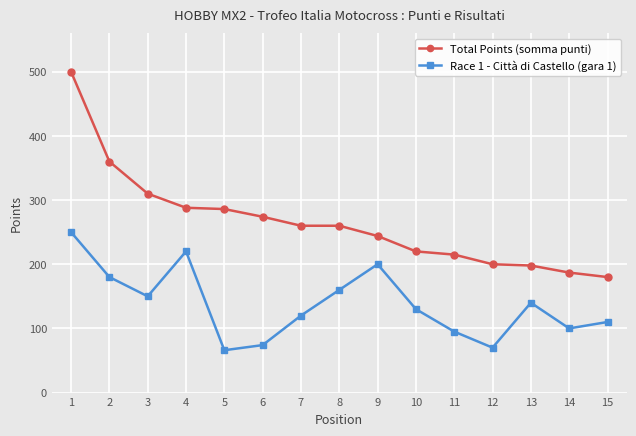

List the series in order of their overall mean, lowest first.

Race 1 - Città di Castello (gara 1), Total Points (somma punti)